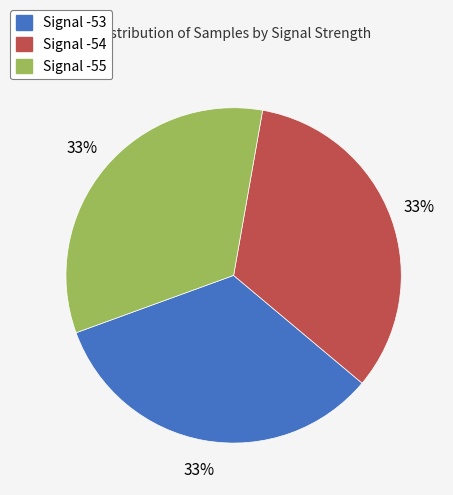

The Signal -54 slice represents 44% of the pie. True or false?

False